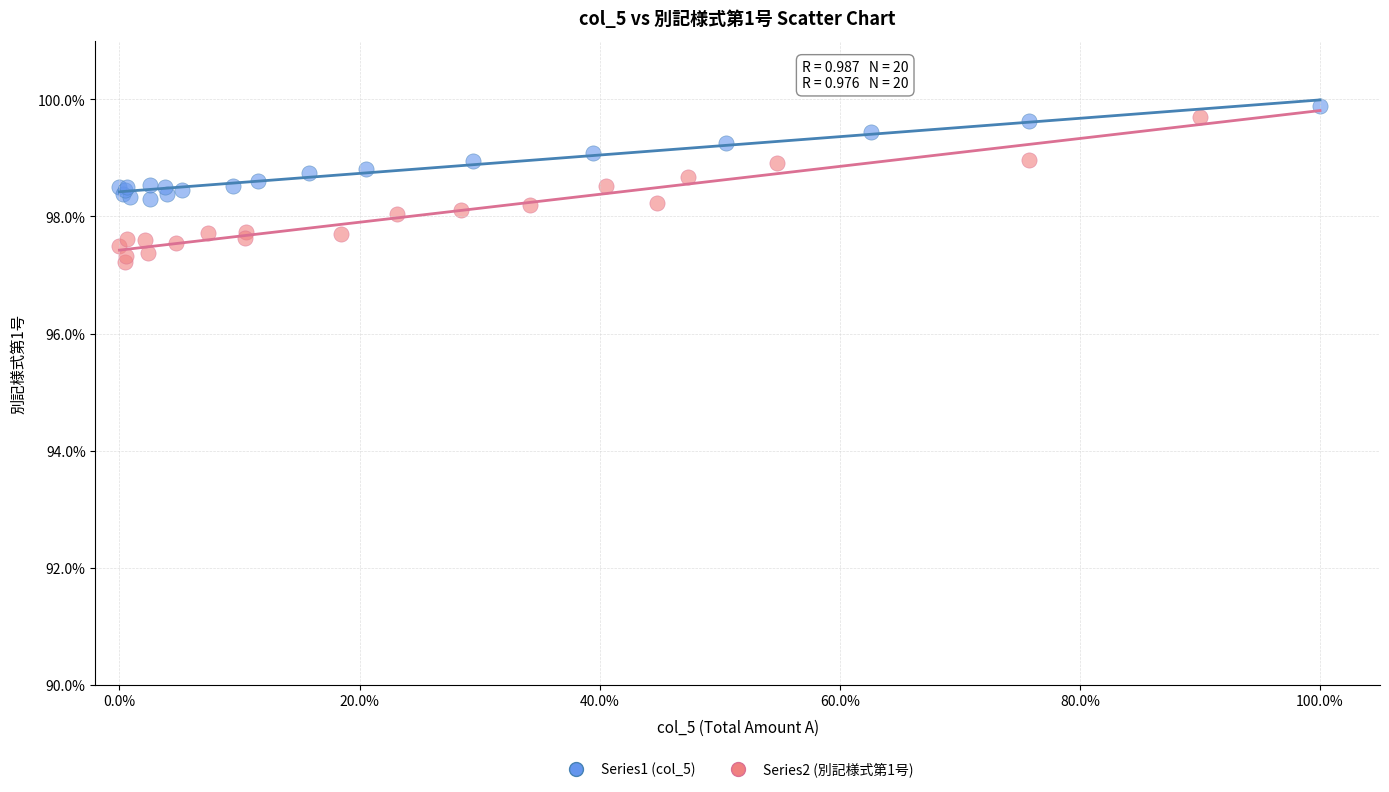

Which series reaches the minimum Y coordinate?

Series2 (別記様式第1号)